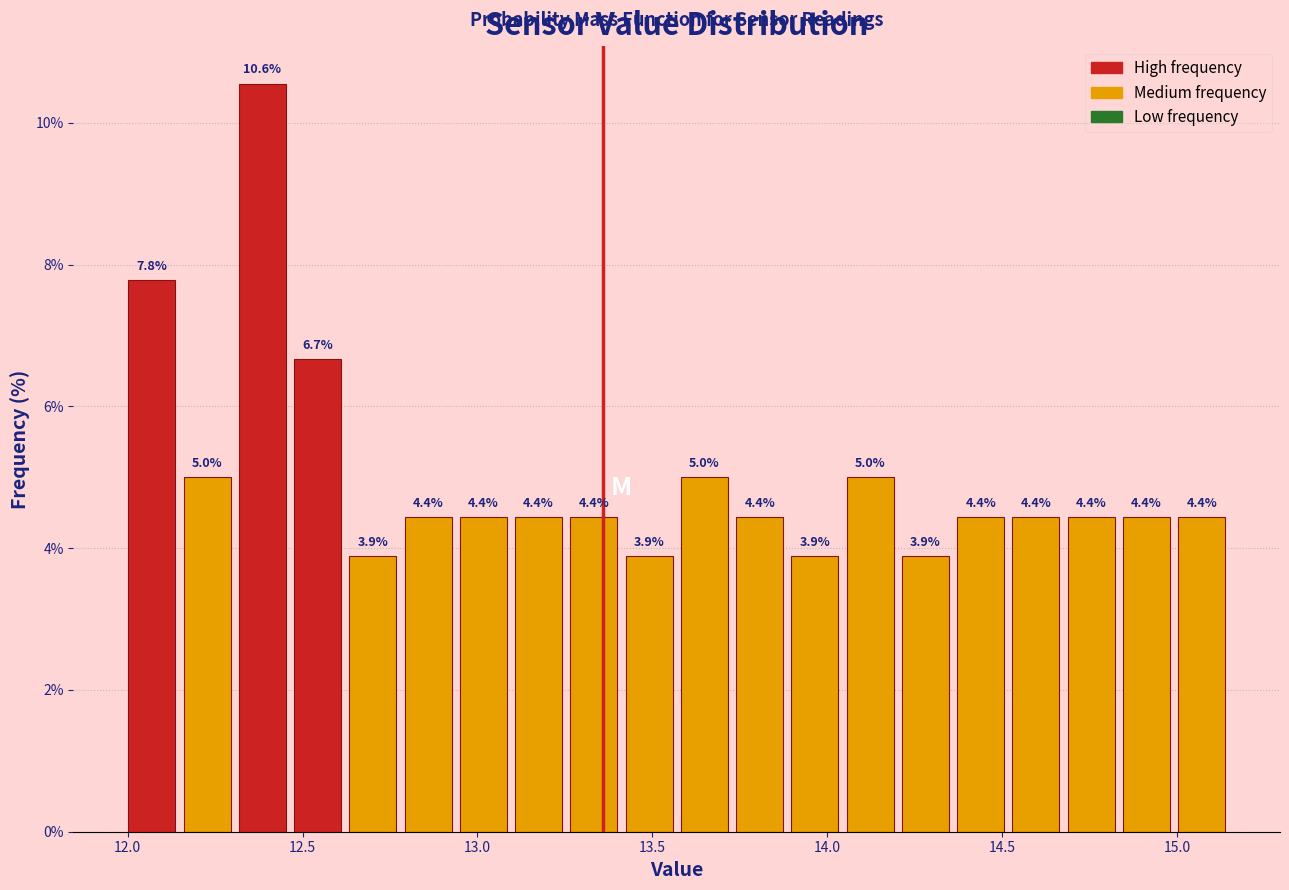

Read against the x-axis, roughly where is the centre of the tallest bar?

12.40